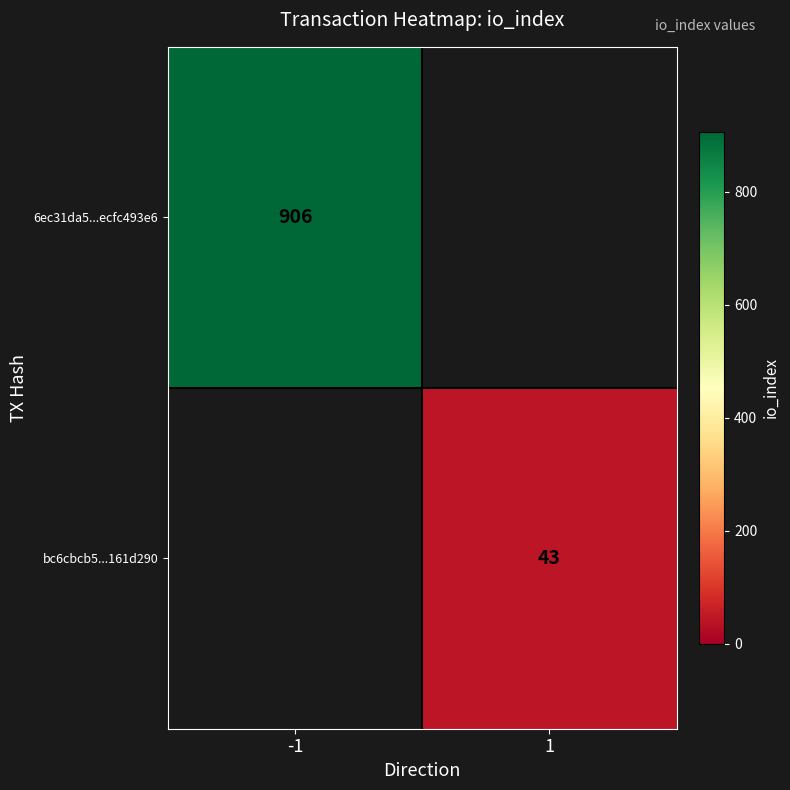

True or false: 6ec31da5...ecfc493e6 has a value of 906 at -1.

True